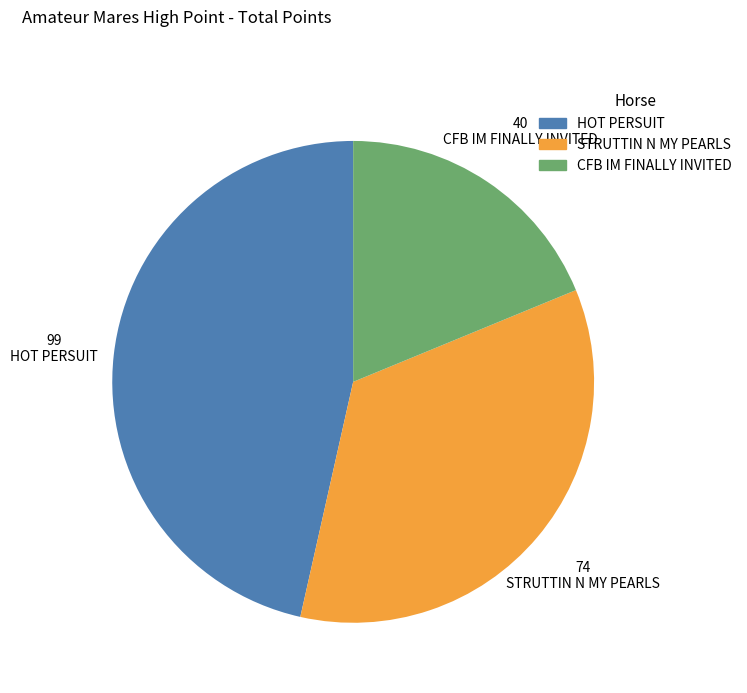

The STRUTTIN N MY PEARLS slice represents 22% of the pie. True or false?

False